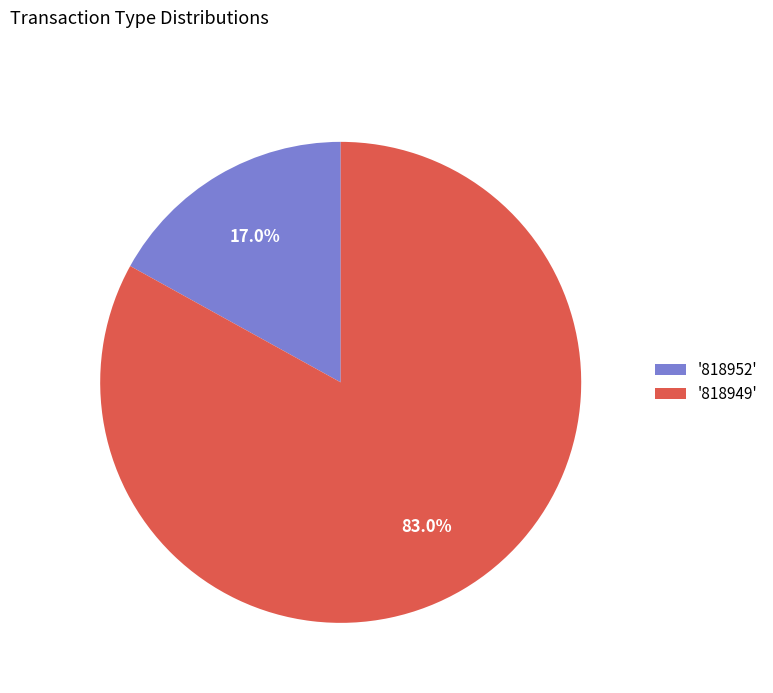

Do '818952' and '818949' together represent more than half of the pie?

Yes